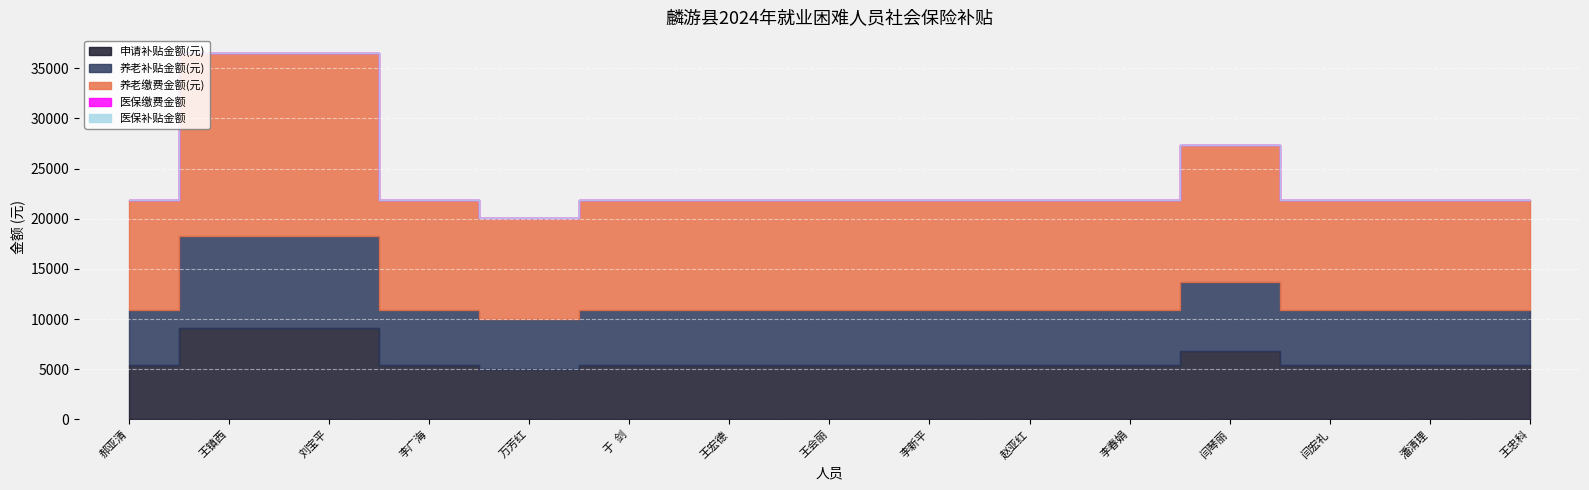

Reading left to right, list all the values displayed in this chart.

养老缴费金额(元): 10941.6	18236.0	18236.0	10941.6	10029.8	10941.6	10941.6	10941.6	10941.6	10941.6	10941.6	13677.0	10941.6	10941.6	10941.6
养老补贴金额(元): 5470.8	9118.0	9118.0	5470.8	5014.9	5470.8	5470.8	5470.8	5470.8	5470.8	5470.8	6838.5	5470.8	5470.8	5470.8
医保缴费金额: 0.0	0.0	0.0	0.0	0.0	0.0	0.0	0.0	0.0	0.0	0.0	0.0	0.0	0.0	0.0
医保补贴金额: 0.0	0.0	0.0	0.0	0.0	0.0	0.0	0.0	0.0	0.0	0.0	0.0	0.0	0.0	0.0
申请补贴金额(元): 5470.8	9118.0	9118.0	5470.8	5014.9	5470.8	5470.8	5470.8	5470.8	5470.8	5470.8	6838.5	5470.8	5470.8	5470.8